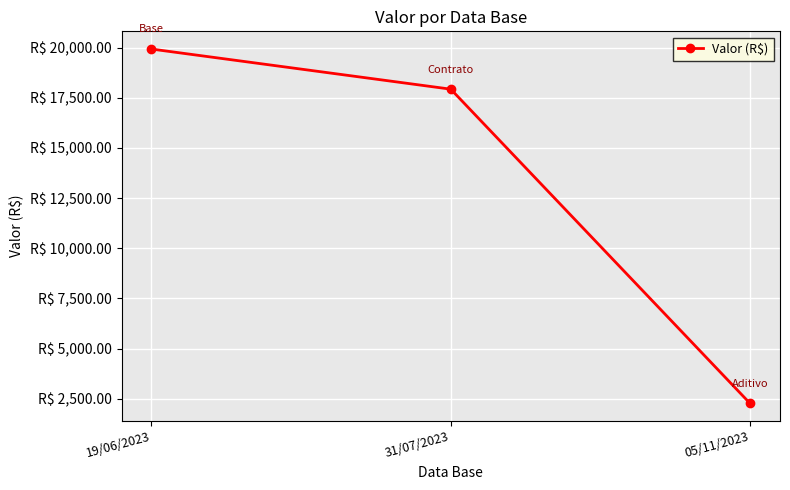

What is the sum of all values?

40118.4